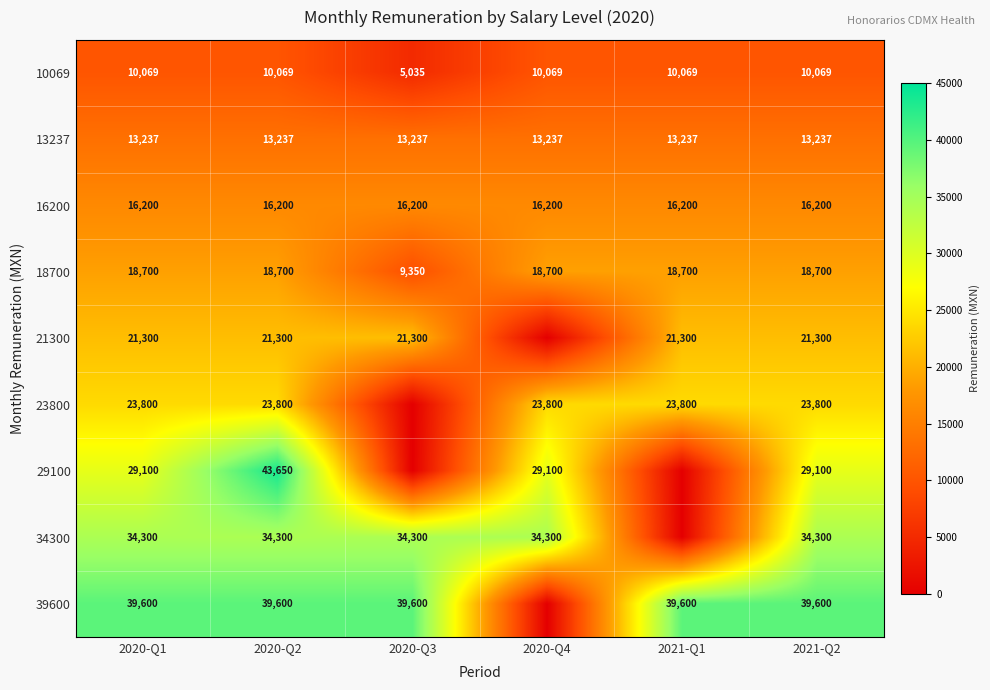

Which has a higher value, 2021-Q2 or 2020-Q4?

2021-Q2